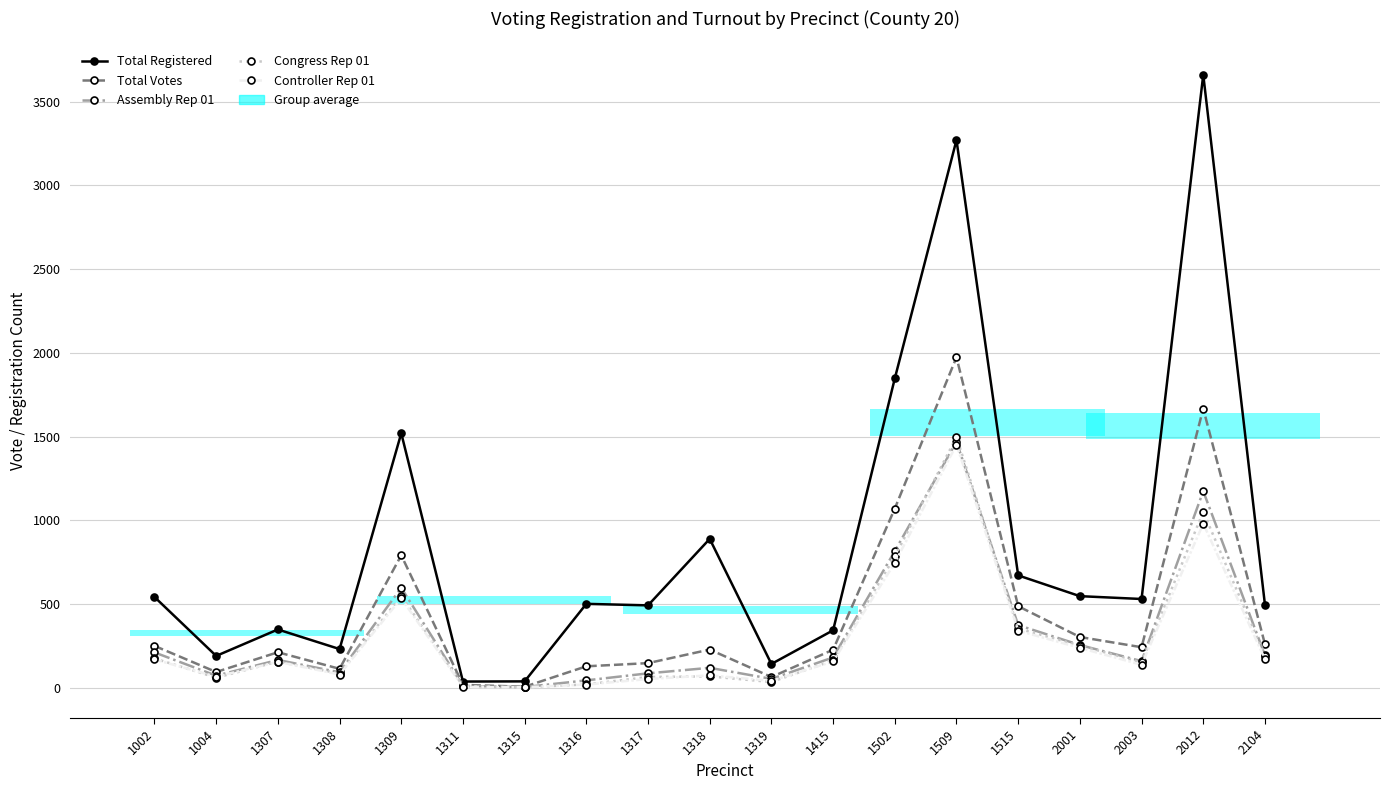

At which category is the sum across all series the highest?

1509